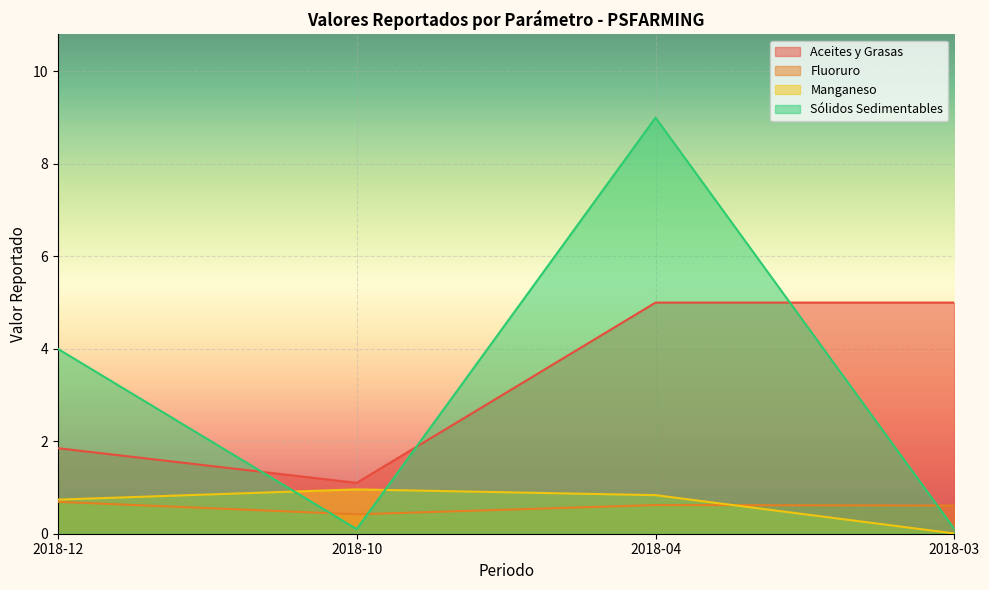

At how many categories does at least one series exceed 2?

3